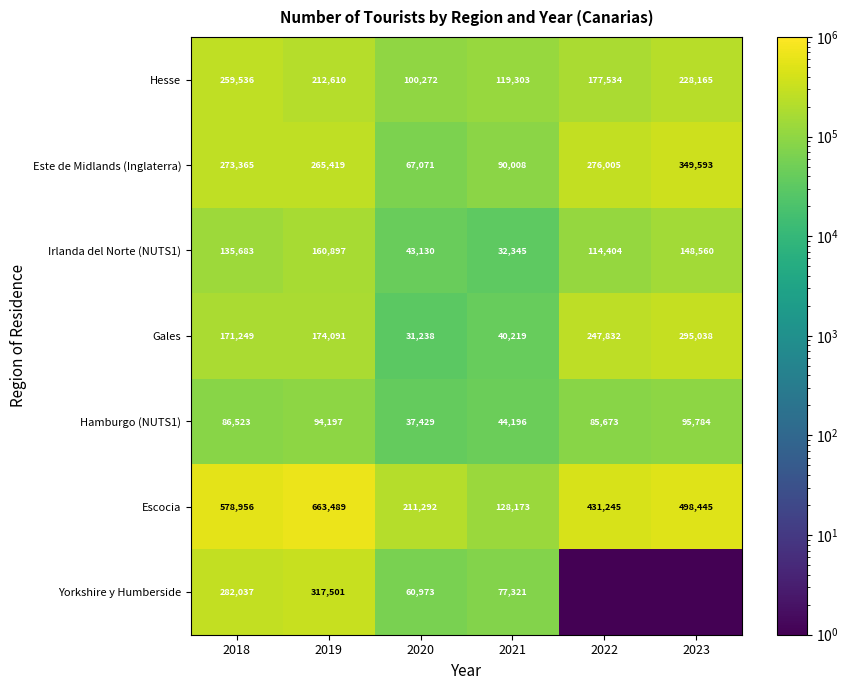

Which label corresponds to the smallest value in the chart?

2022